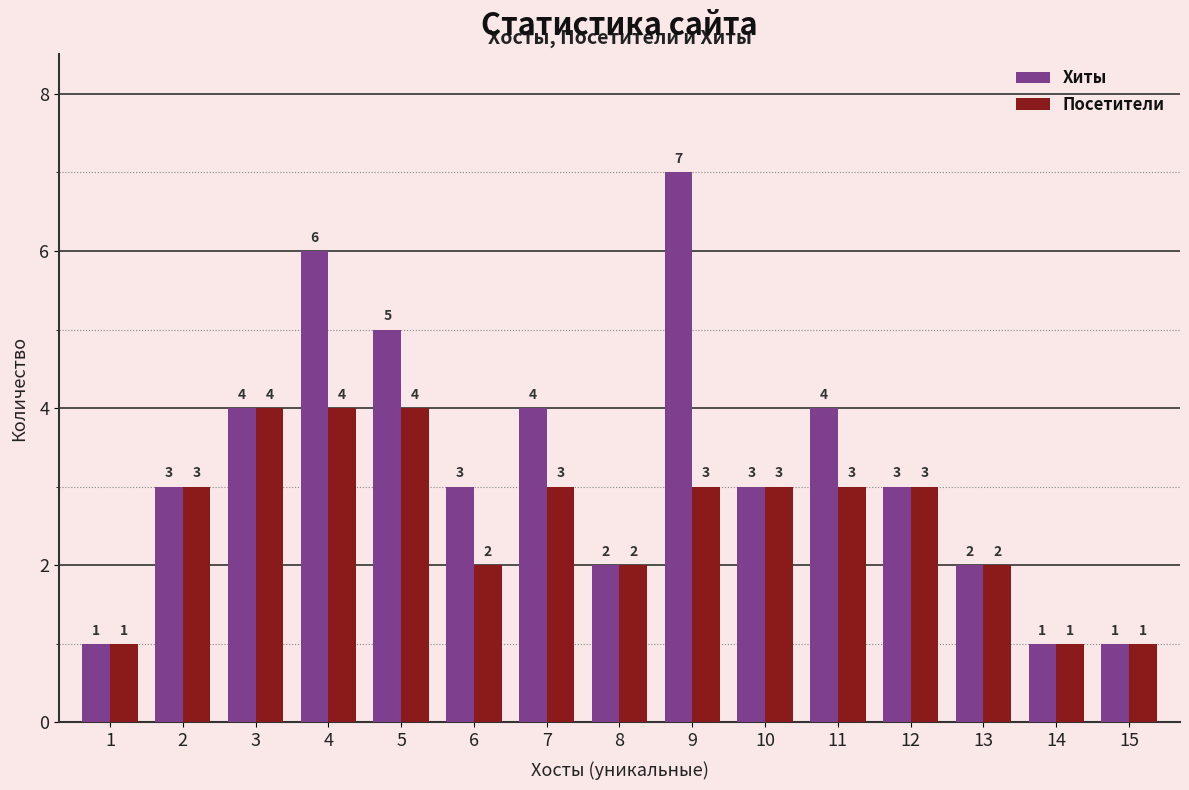

How many groups of bars are there?

15